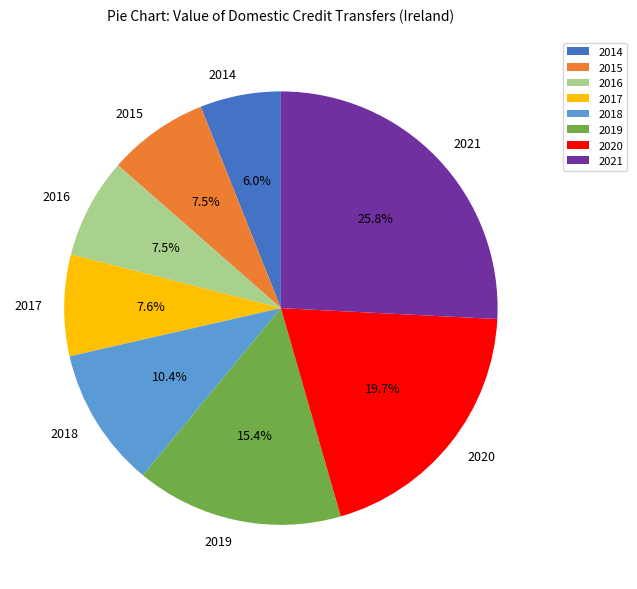

The 2018 slice represents 10% of the pie. True or false?

True